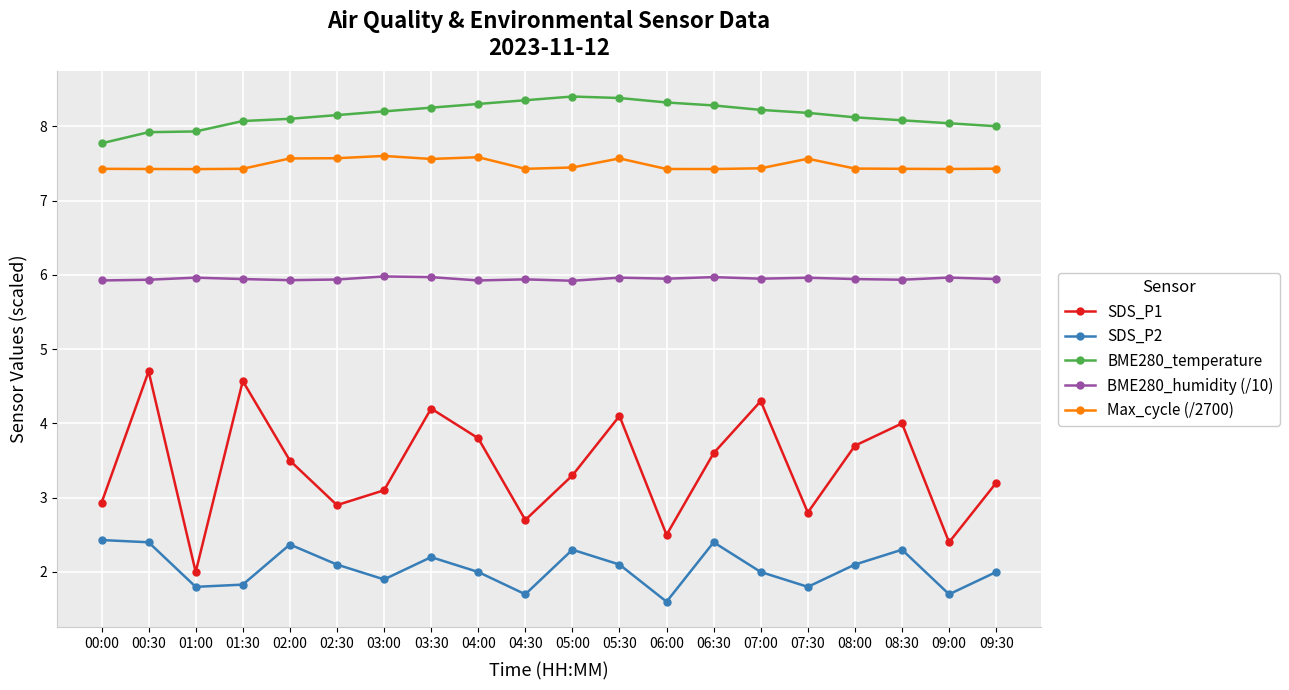

List the series in order of their peak value, highest first.

BME280_temperature, Max_cycle (/2700), BME280_humidity (/10), SDS_P1, SDS_P2